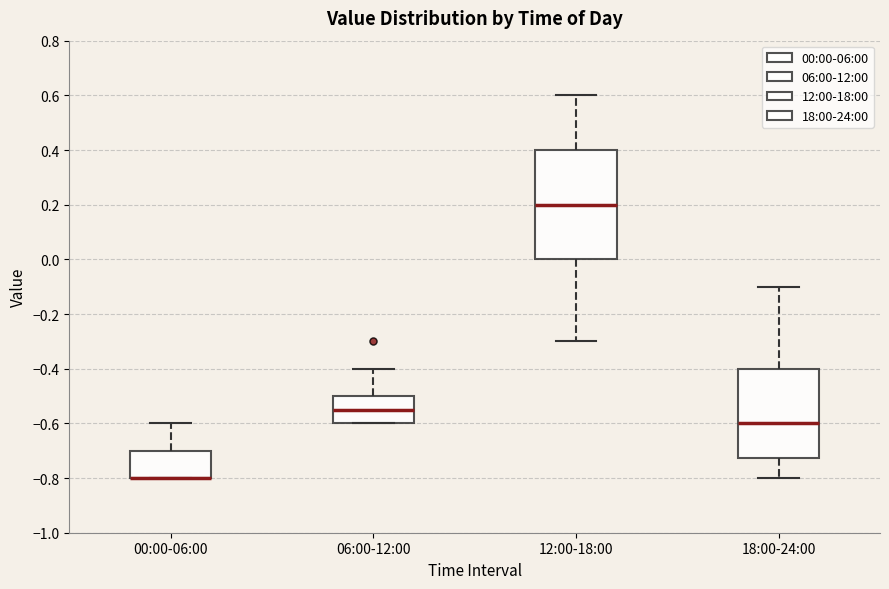

Comparing the boxes themselves (not the whiskers), which one is the tallest?

12:00-18:00